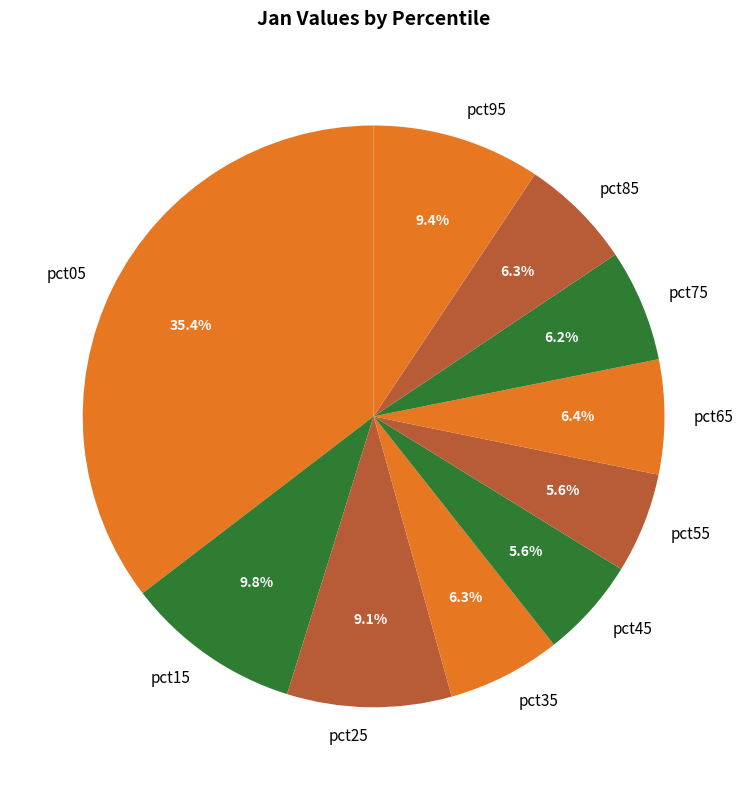

To the nearest percent, what portion does pct45 represent?

6%